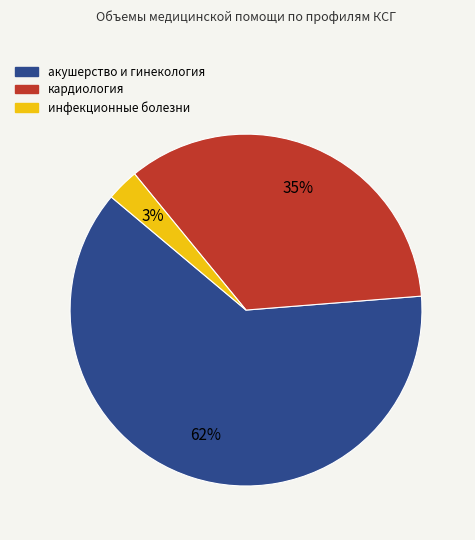

Between акушерство и гинекология and инфекционные болезни, which is larger?

акушерство и гинекология